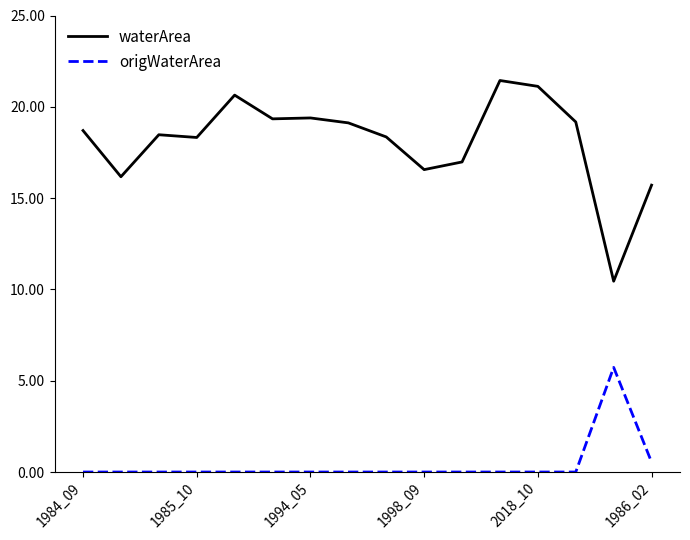

What is the maximum value for origWaterArea?

5.7